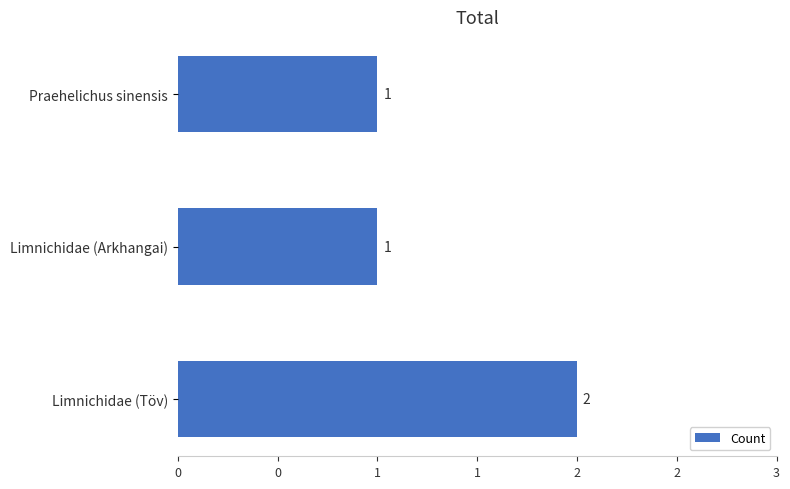

What is the maximum value shown in the chart?

2